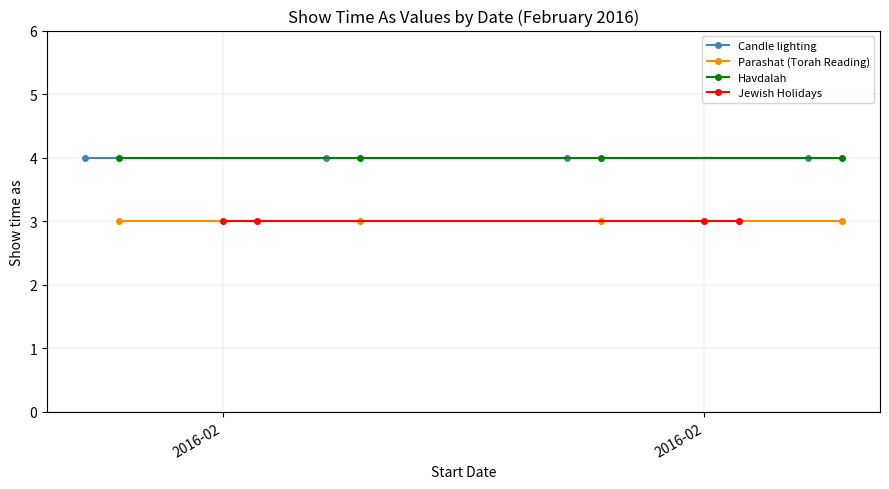

What is the minimum value for Parashat (Torah Reading)?

3